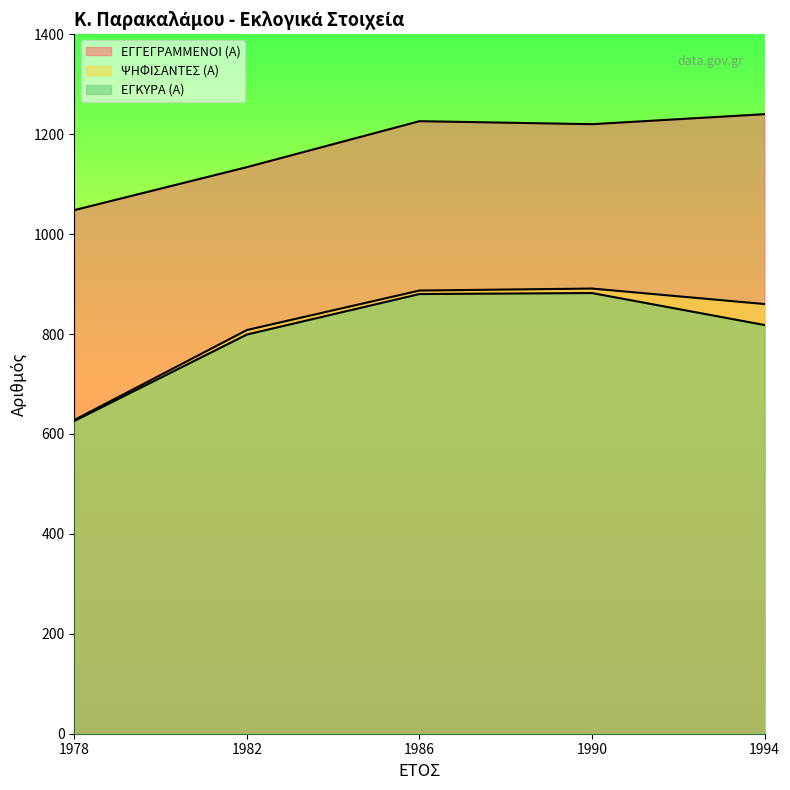

What is the difference between the highest and lowest values at 1990?

338